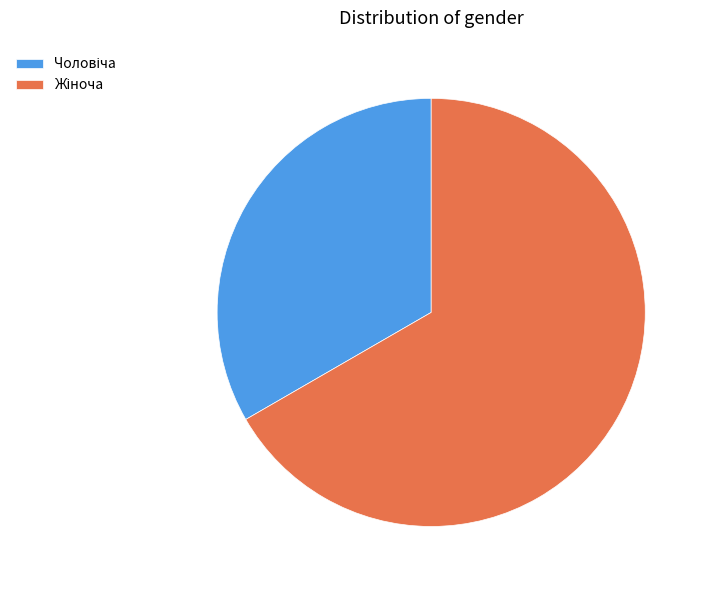

Does any single category account for the majority?

Yes